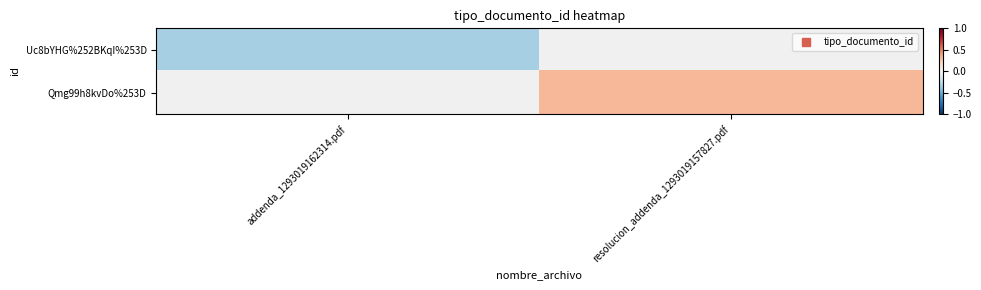

At which category does the chart reach its minimum across all series?

addenda_1293019162314.pdf